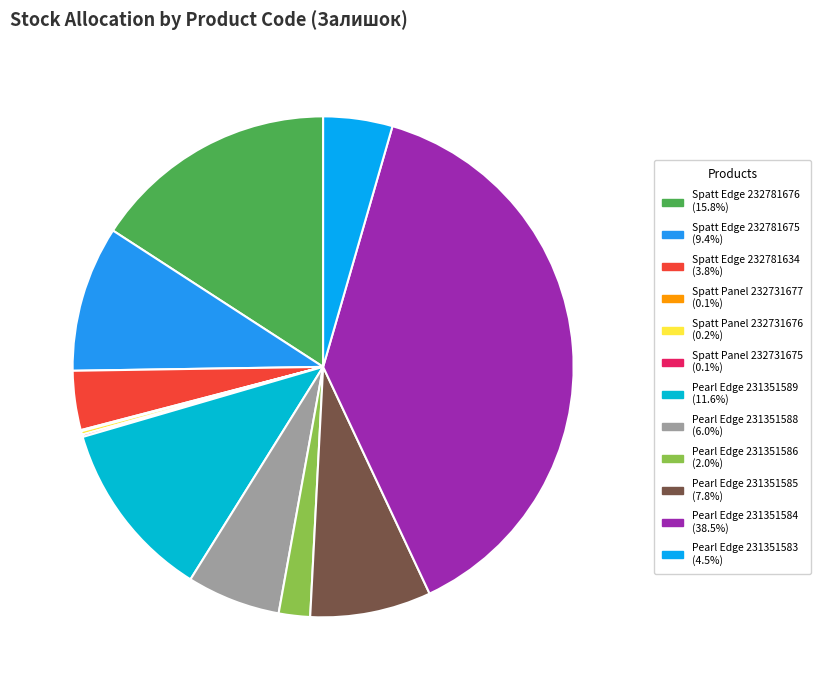

The Spatt Panel 232731675 slice represents 0% of the pie. True or false?

True